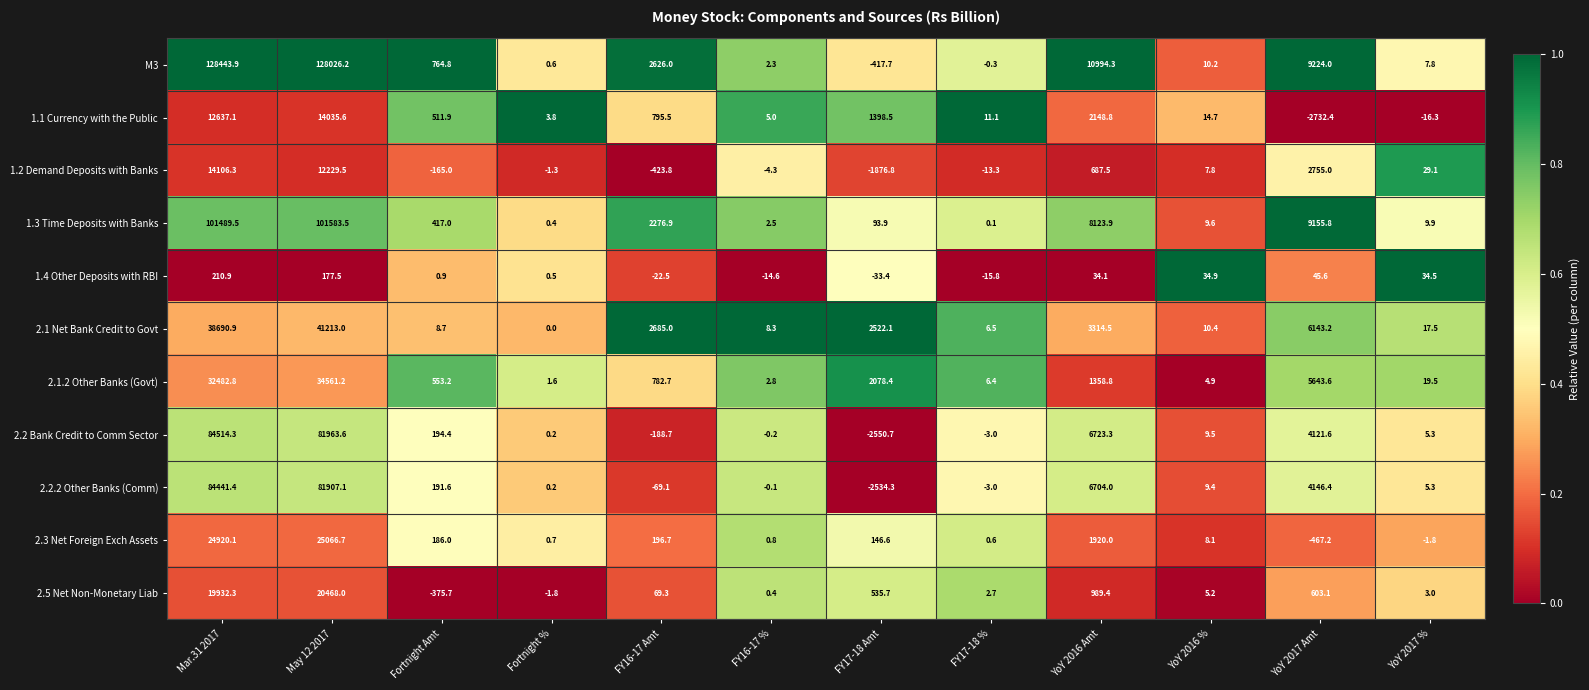

What is the average value of the 2.2.2 Other Banks (Comm) series?

14566.6